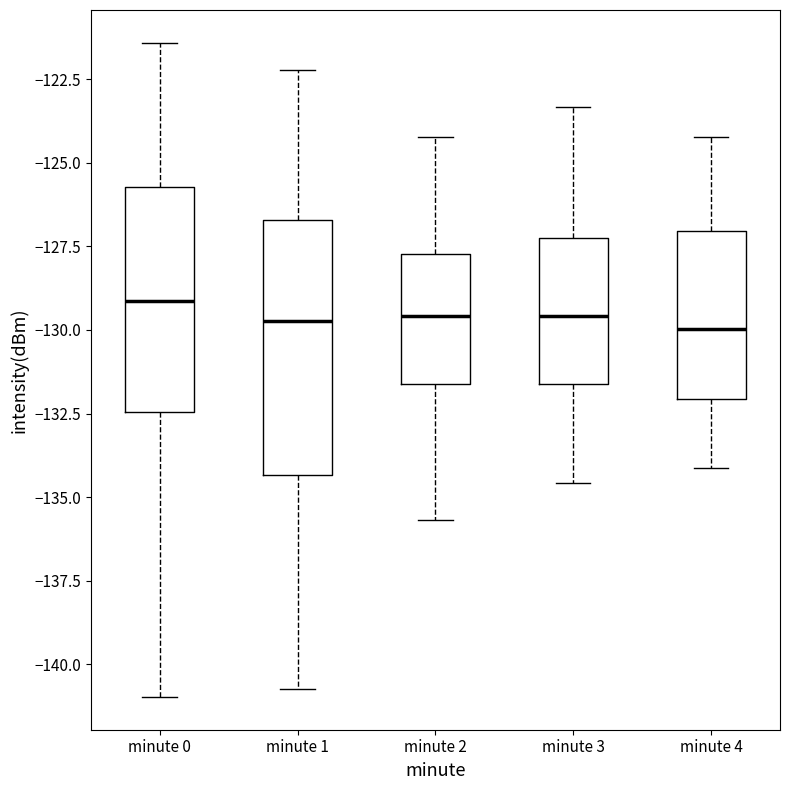

Reading left to right, read every box against the y-axis: the position of its median line, the range the box covers, and the ends of its whiskers. The values are not printed on the chart, so give them approximately, as read against the axis.

minute 0: median -129.0, box -132.5 to -125.5, whiskers -141.0 to -121.5
minute 1: median -129.5, box -134.5 to -126.5, whiskers -140.5 to -122.0
minute 2: median -129.5, box -131.5 to -127.5, whiskers -135.5 to -124.0
minute 3: median -129.5, box -131.5 to -127.5, whiskers -134.5 to -123.5
minute 4: median -130.0, box -132.0 to -127.0, whiskers -134.0 to -124.0